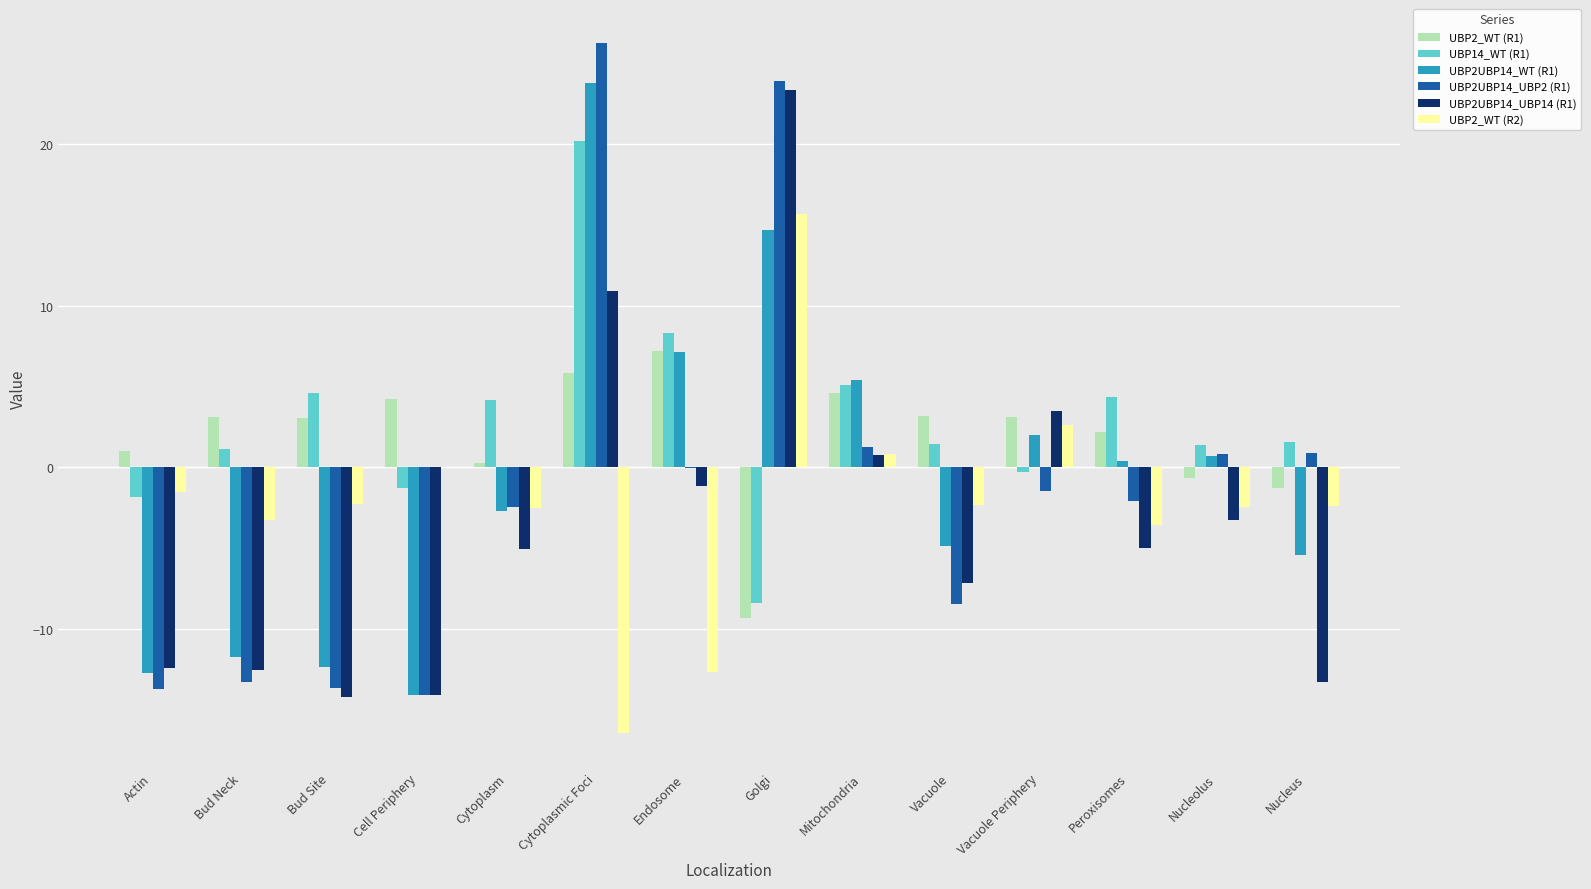

What is the highest value of the UBP2_WT (R2) series?

15.7